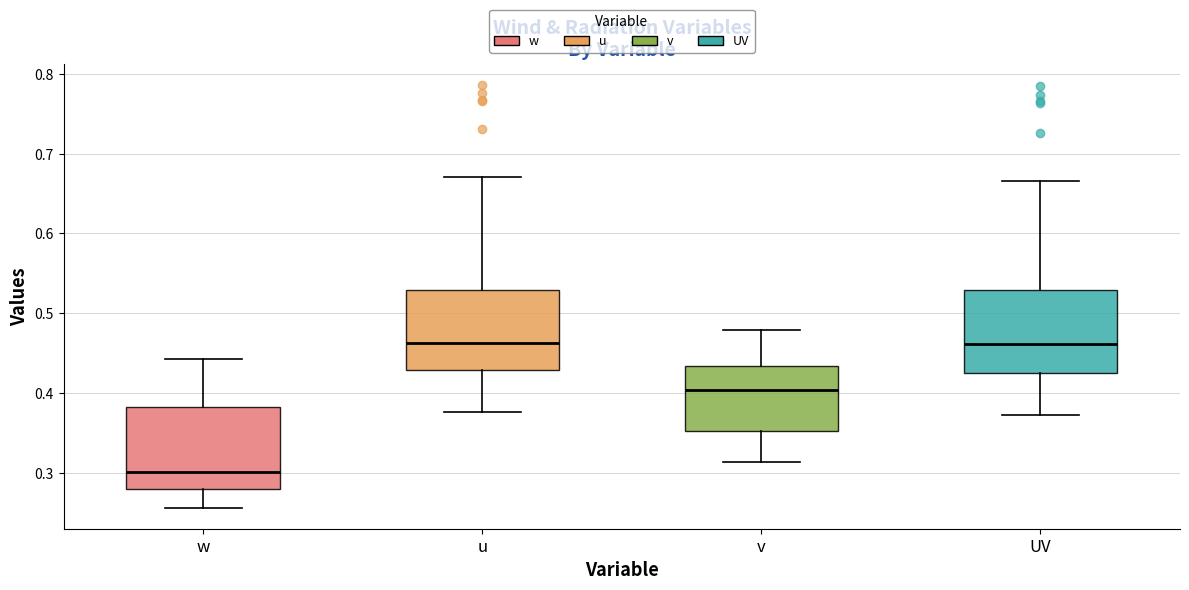

Reading left to right, read every box against the y-axis: the position of its median line, the range the box covers, and the ends of its whiskers. The values are not printed on the chart, so give them approximately, as read against the axis.

w: median 0.30, box 0.28 to 0.38, whiskers 0.26 to 0.44
u: median 0.46, box 0.43 to 0.53, whiskers 0.38 to 0.67
v: median 0.40, box 0.35 to 0.43, whiskers 0.31 to 0.48
UV: median 0.46, box 0.43 to 0.53, whiskers 0.37 to 0.67